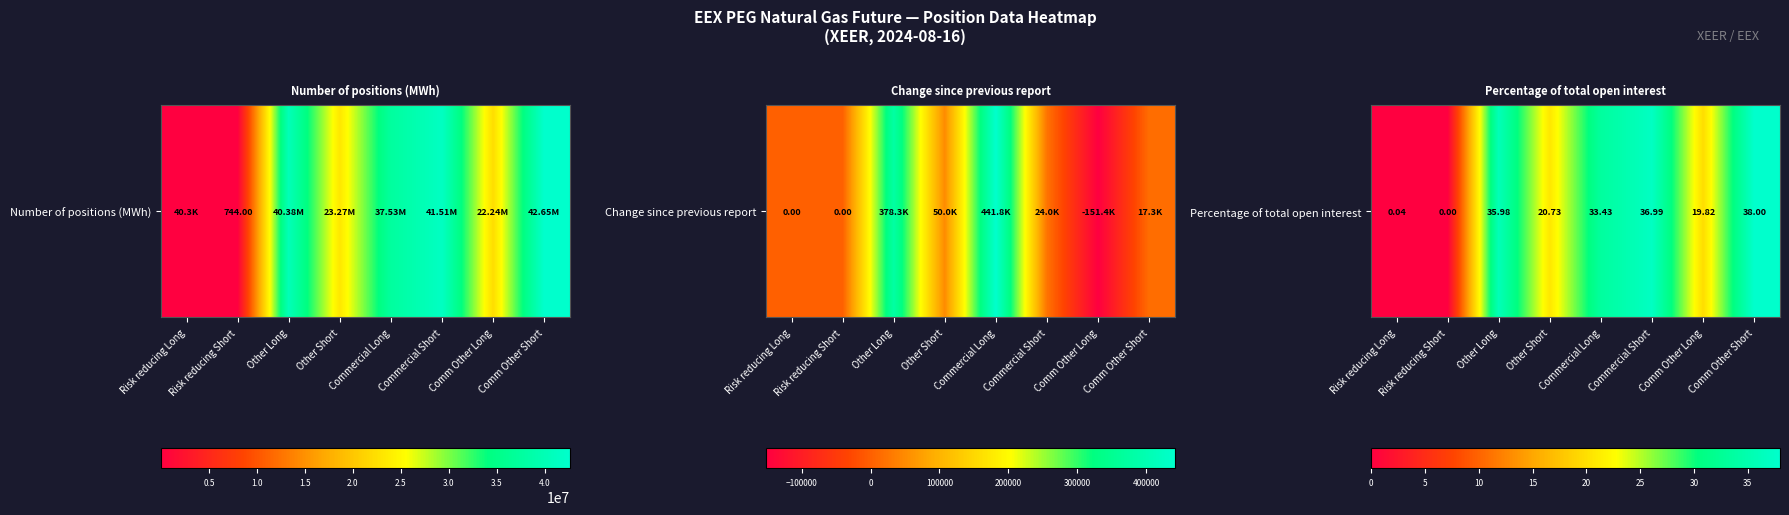

Reading left to right, extract all data points from this chart.

Risk reducing Long=0.0	Risk reducing Short=0.0	Other Long=36.0	Other Short=20.7	Commercial Long=33.4	Commercial Short=37.0	Comm Other Long=19.8	Comm Other Short=38.0